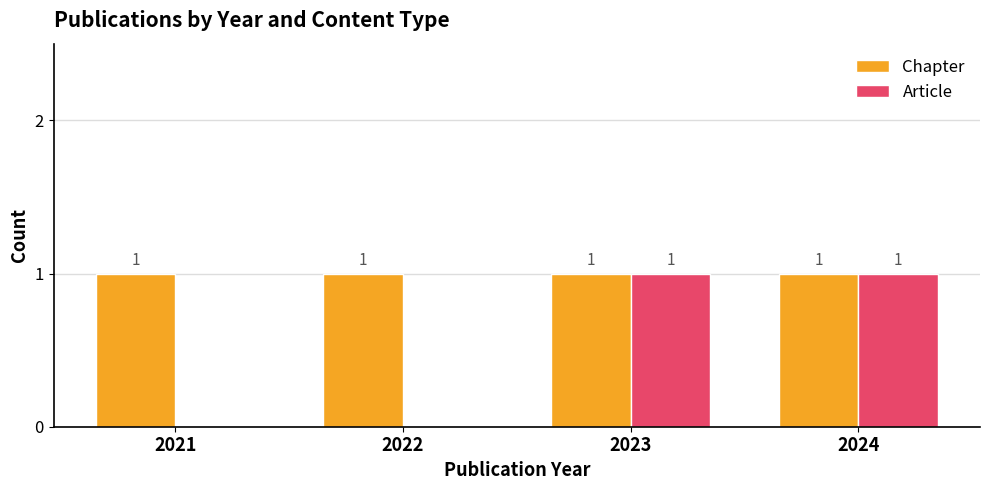

What is the total value across all series at 2021?

1